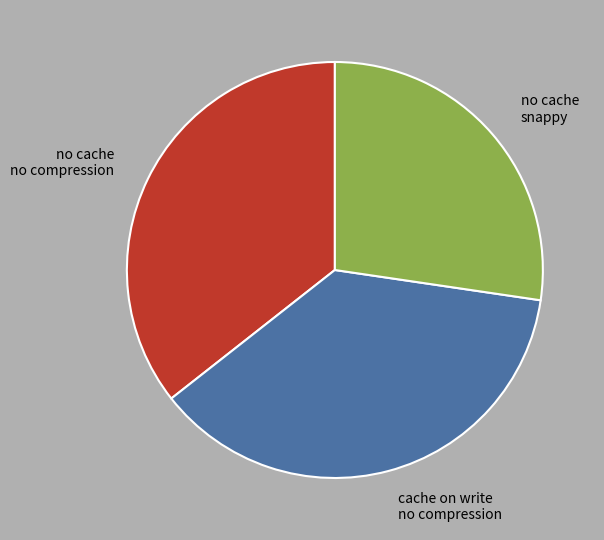

Which slice is the smallest?

no cache snappy